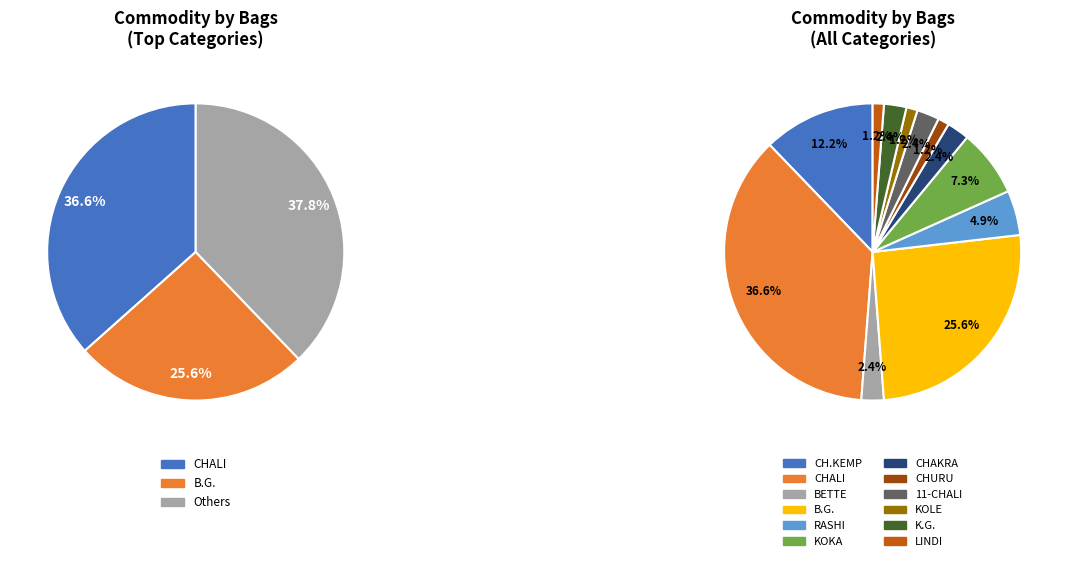

To the nearest percent, what is the difference between the largest and smallest slice percentages?

37%